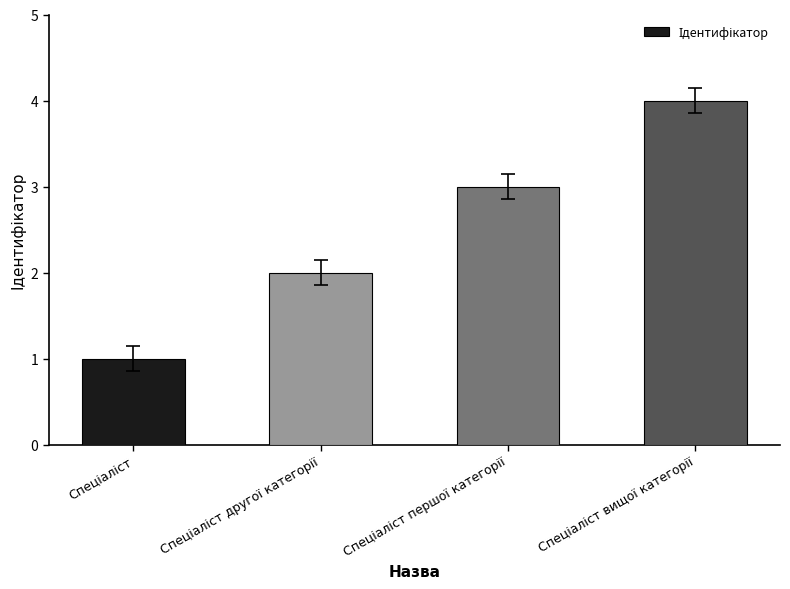

What is the minimum value shown in the chart?

1